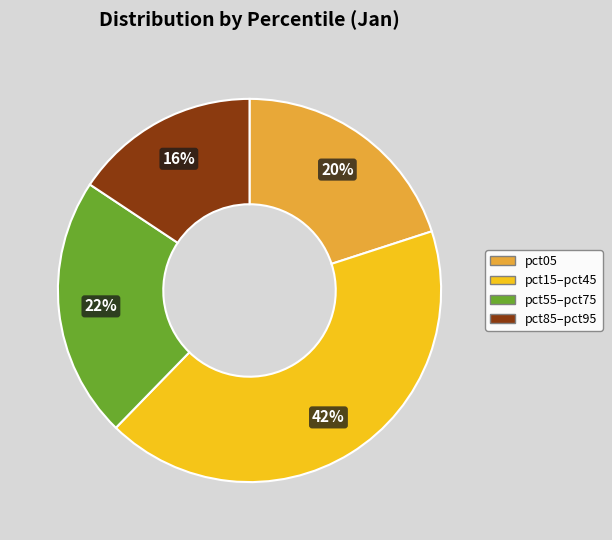

To the nearest percent, what is the average slice percentage?

25%